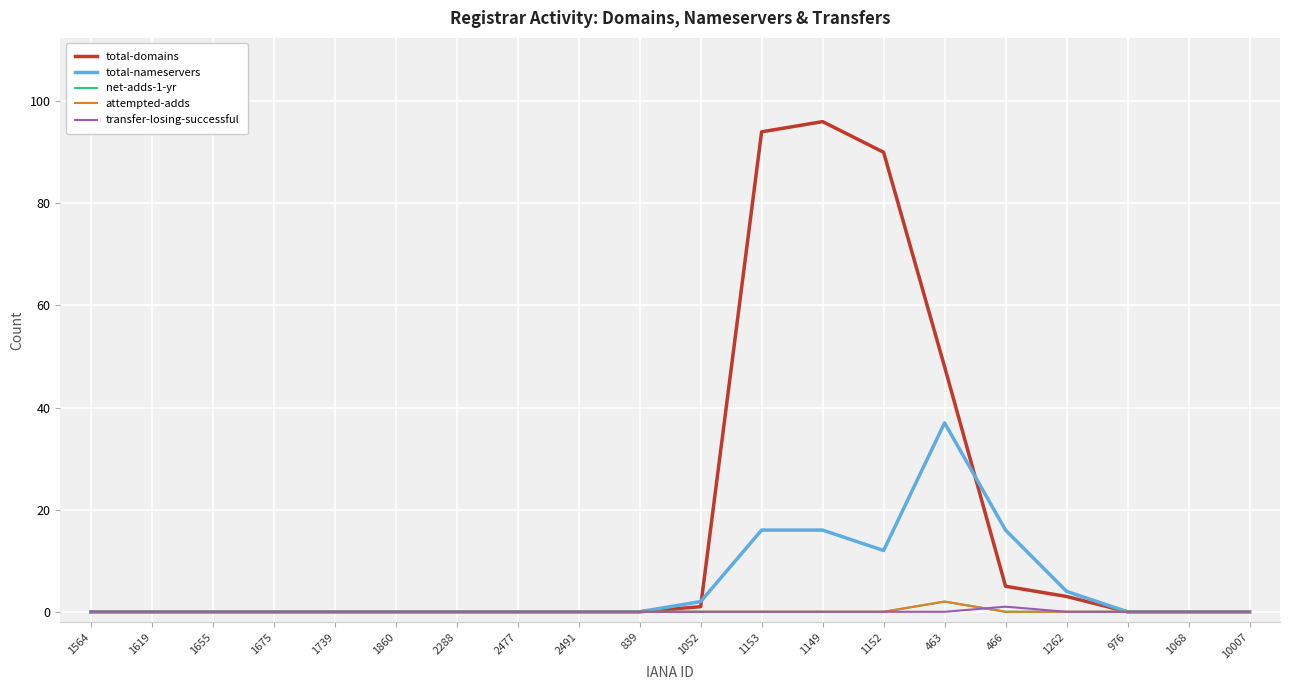

Reading left to right, transcribe all the data shown in this chart.

total-domains: 0	0	0	0	0	0	0	0	0	0	1	94	96	90	48	5	3	0	0	0
total-nameservers: 0	0	0	0	0	0	0	0	0	0	2	16	16	12	37	16	4	0	0	0
net-adds-1-yr: 0	0	0	0	0	0	0	0	0	0	0	0	0	0	2	0	0	0	0	0
attempted-adds: 0	0	0	0	0	0	0	0	0	0	0	0	0	0	2	0	0	0	0	0
transfer-losing-successful: 0	0	0	0	0	0	0	0	0	0	0	0	0	0	0	1	0	0	0	0